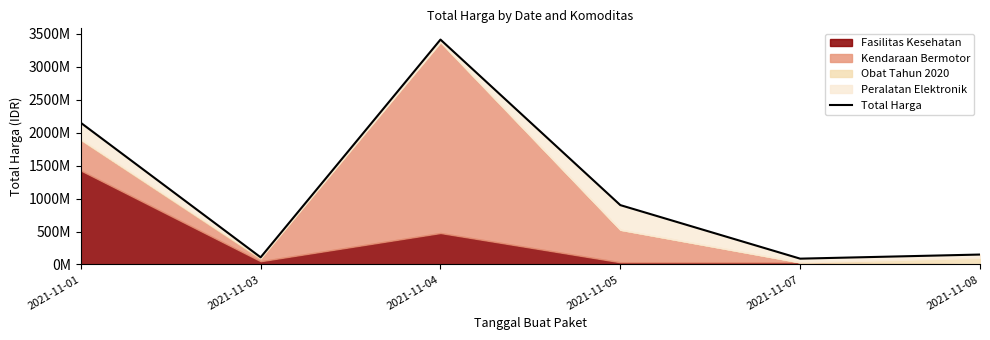

Rank the categories by value from highest to lowest.

2021-11-04, 2021-11-01, 2021-11-05, 2021-11-08, 2021-11-03, 2021-11-07